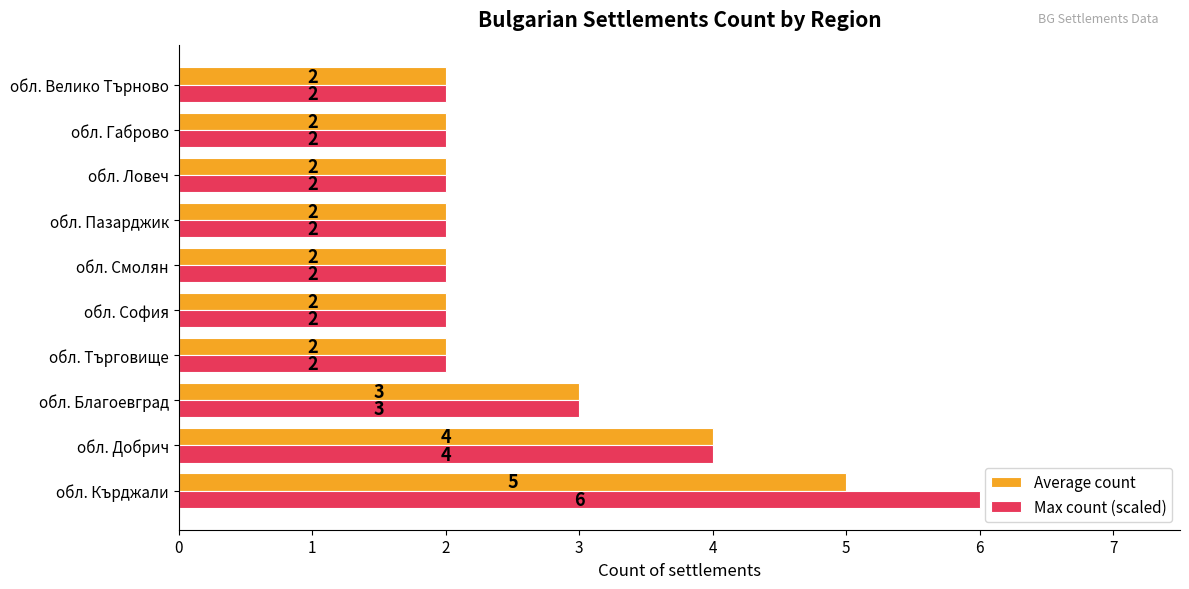

Where is Average count nearest to the value 3?

обл. Благоевград